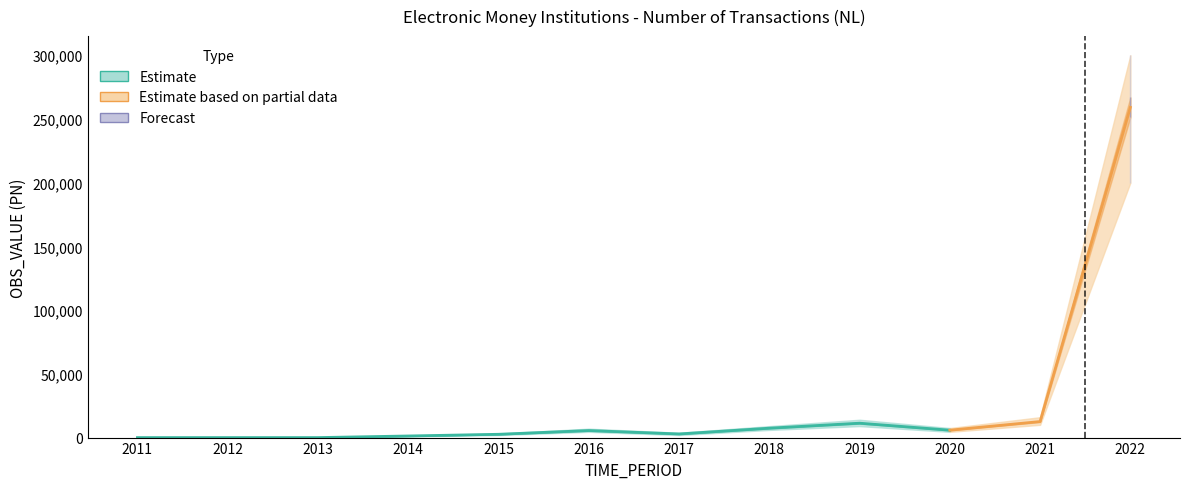

What is the average value of the OBS_VALUE_upper series?

30175